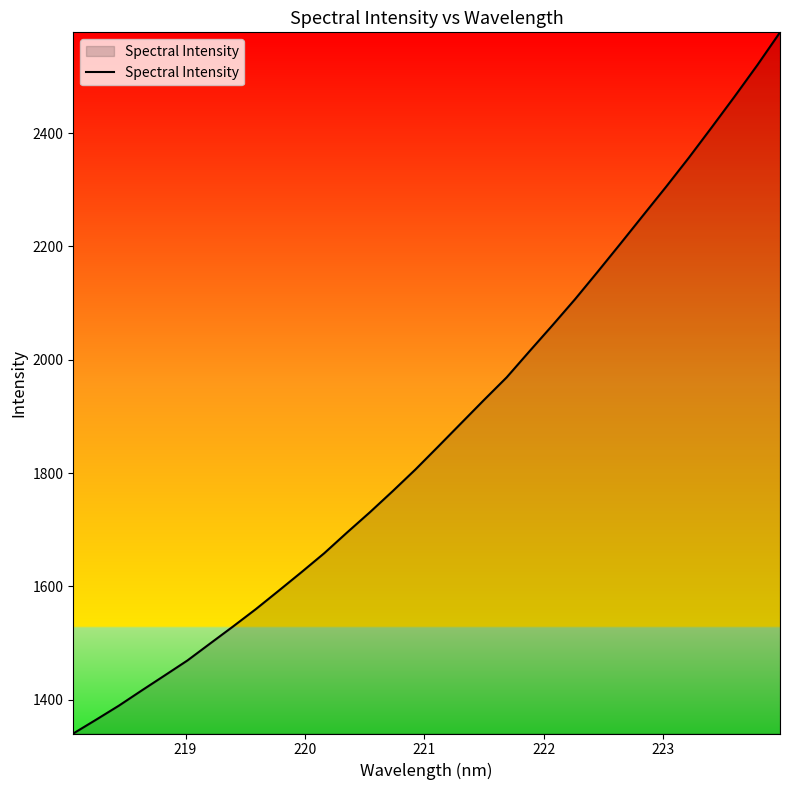

What is the greatest value displayed?

2578.0